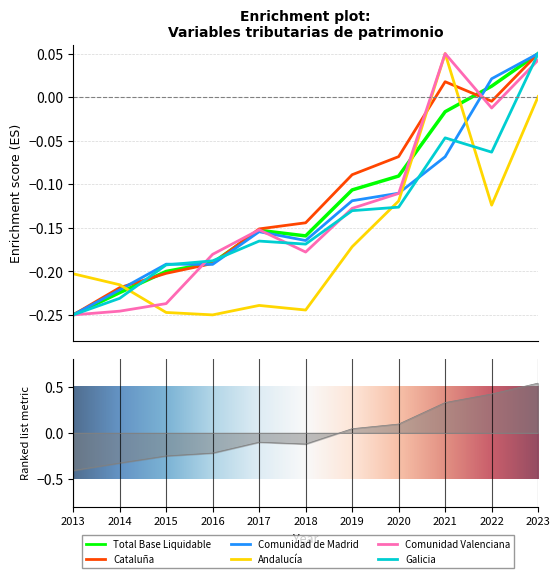

What is the value of the Galicia point at the 5th from the left?

-0.2